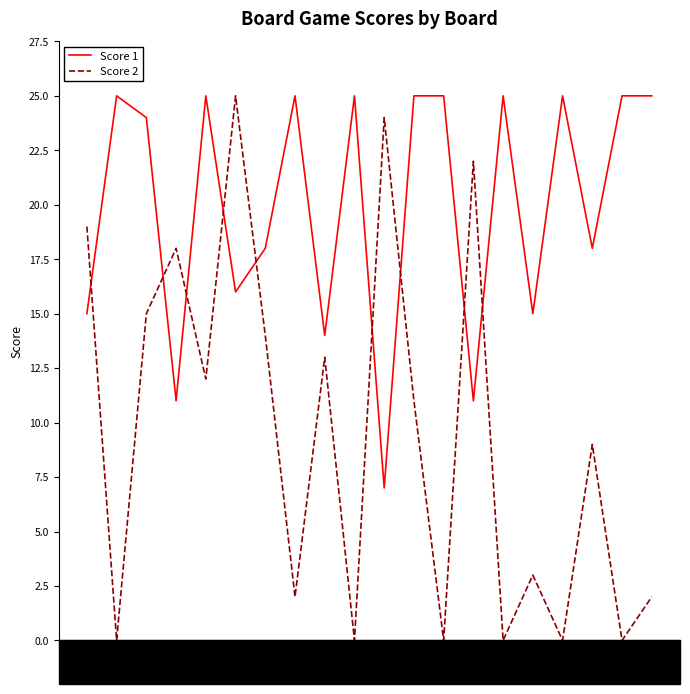

Which series has the largest range (max minus min)?

Score 2